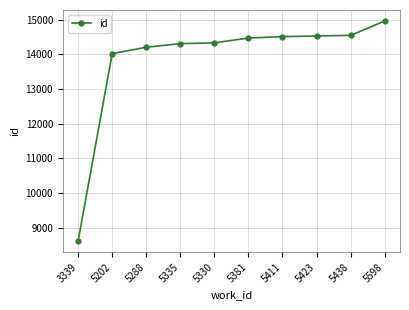

Between 5423 and 5330, which is larger?

5423